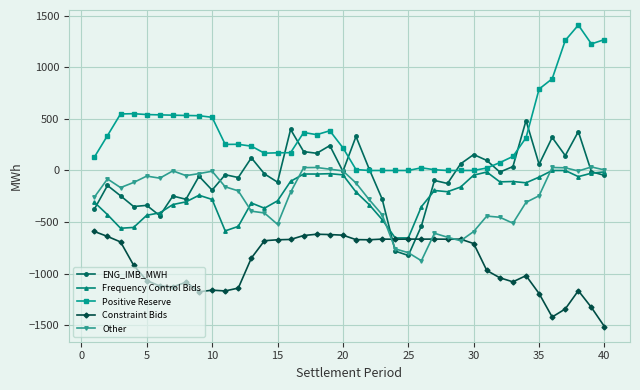

What is the value of the ENG_IMB_MWH point at the 16th from the left?

398.1